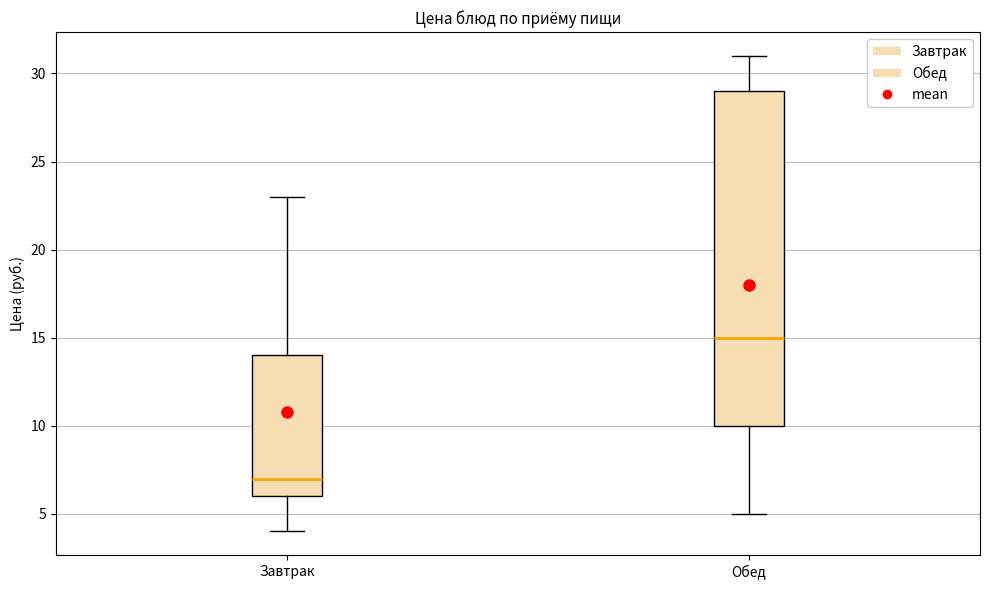

Reading left to right, read every box against the y-axis: the position of its median line, the range the box covers, and the ends of its whiskers. The values are not printed on the chart, so give them approximately, as read against the axis.

Завтрак: median 7, box 6 to 14, whiskers 4 to 23
Обед: median 15, box 10 to 29, whiskers 5 to 31